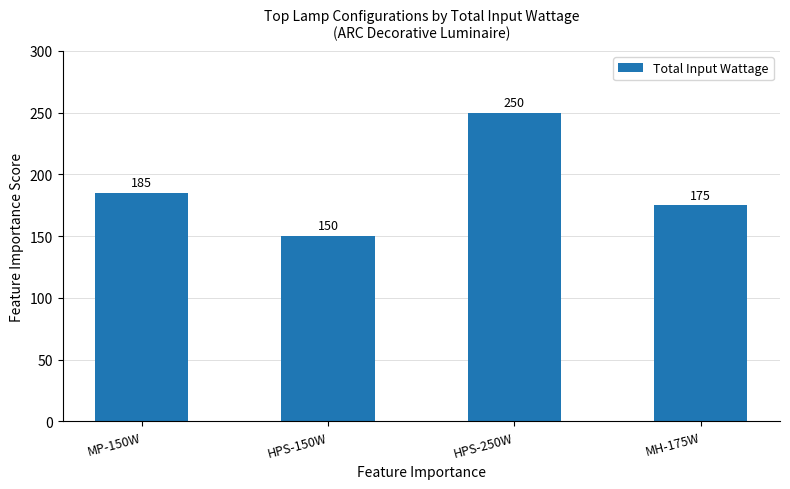

How many series are shown in this chart?

1